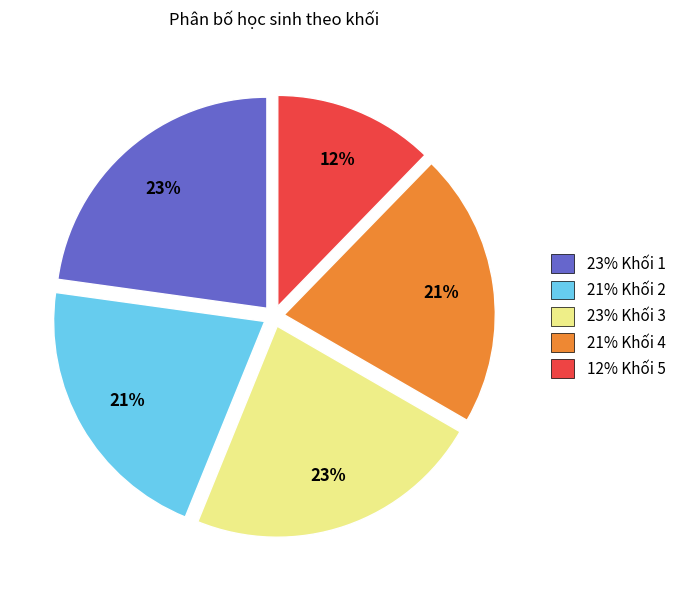

Does any single category account for the majority?

No